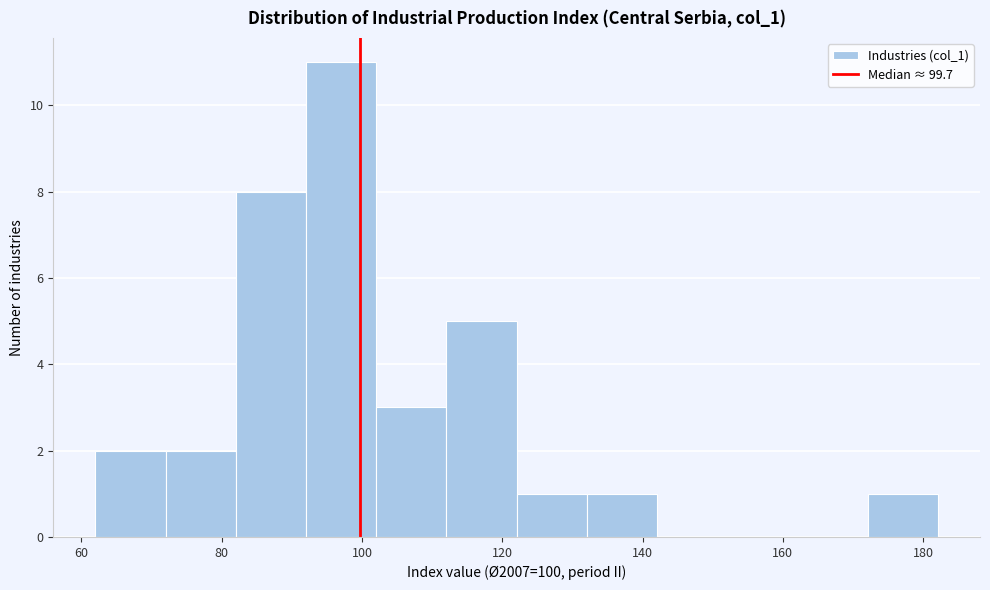

Reading left to right, list every bar in this chart as the range it spans on the x-axis followed by its height. Neither the bar edges nor the heights are printed on the chart, so give them approximately, as read against the axes.

62 to 72: 2
72 to 82: 2
82 to 92: 8
92 to 102: 11
102 to 112: 3
112 to 122: 5
122 to 132: 1
132 to 142: 1
142 to 152: 0
152 to 162: 0
162 to 172: 0
172 to 182: 1